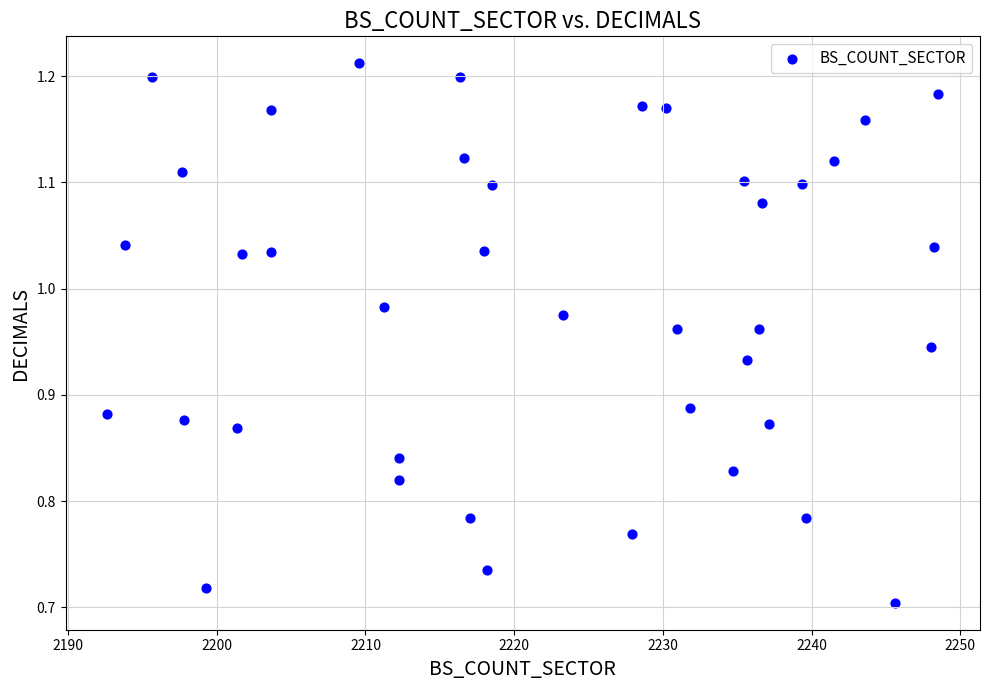

What is the range of X values (max minus min)?

55.9